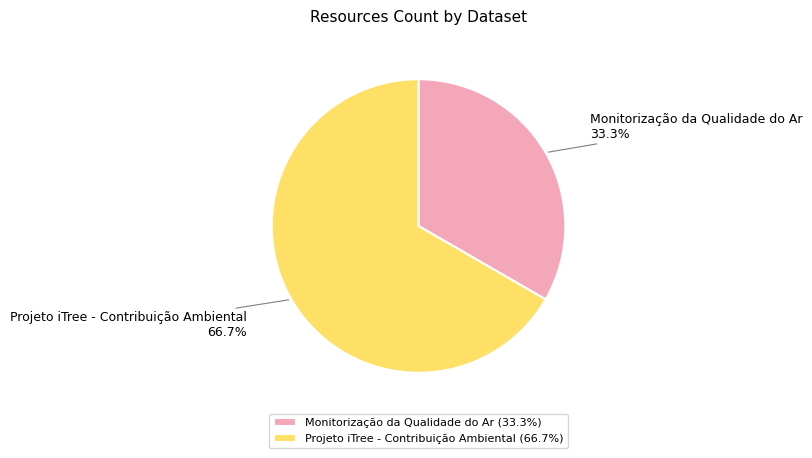

Which slice represents more than half of the pie?

Projeto iTree - Contribuição Ambiental